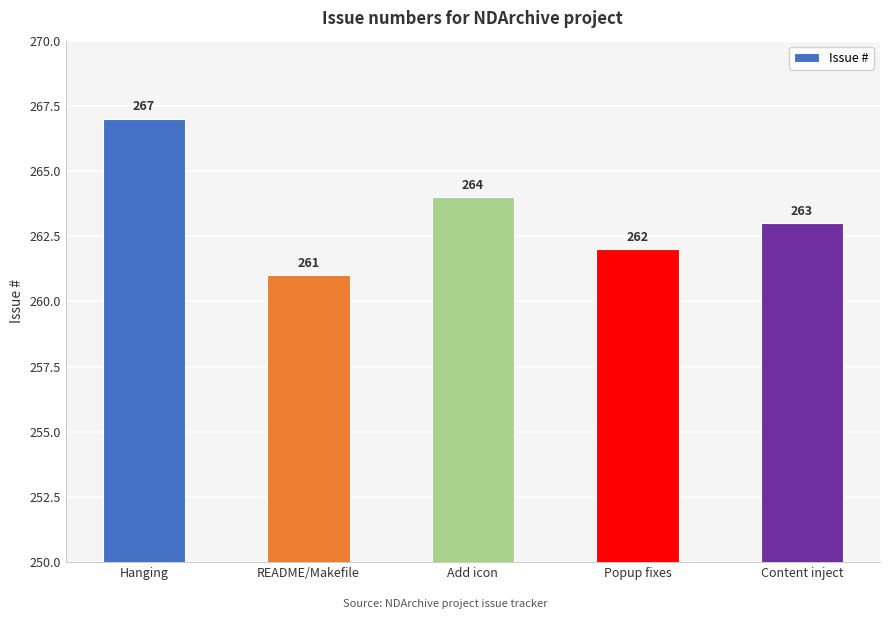

How many distinct data groups are displayed?

1